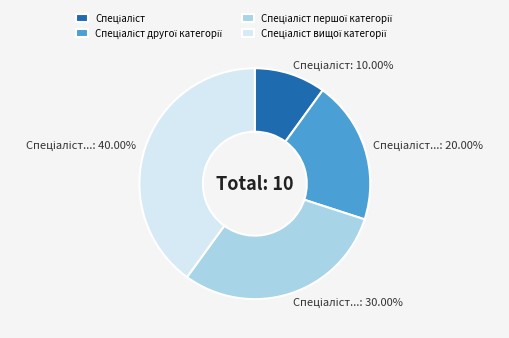

Does any single category account for the majority?

No